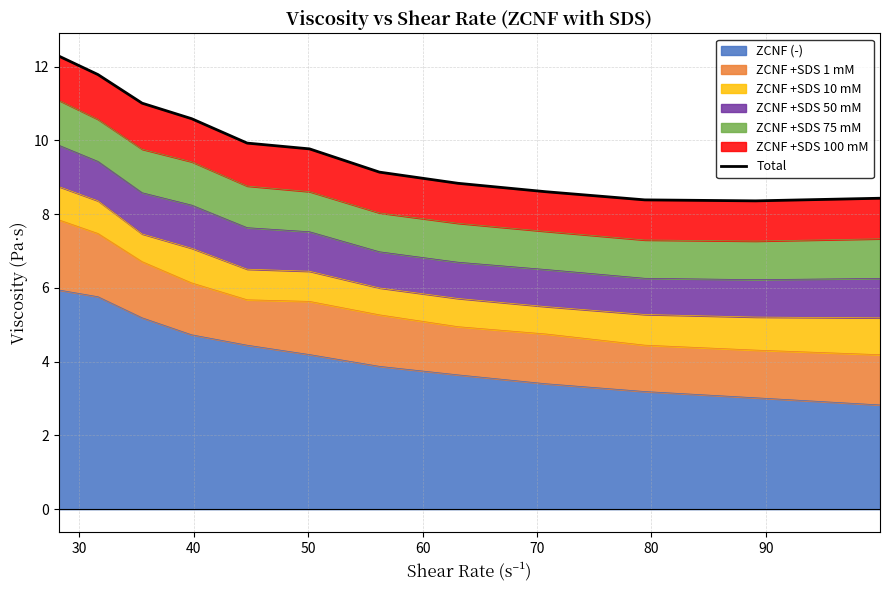

What is the highest value of the ZCNF (-) series?

5.9